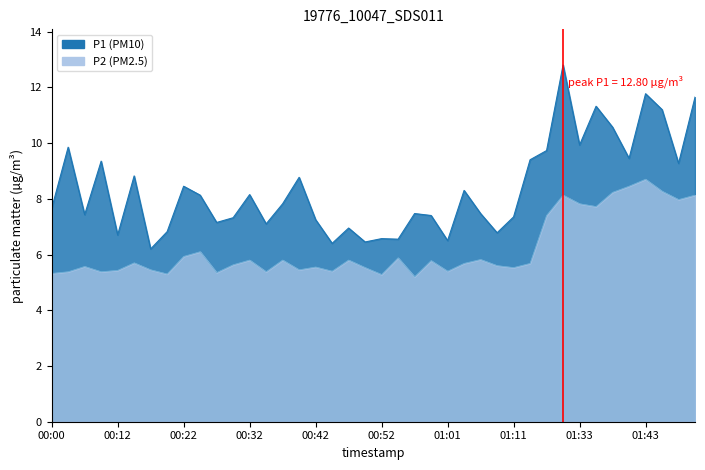

True or false: P2 and P1 cross at least once.

False